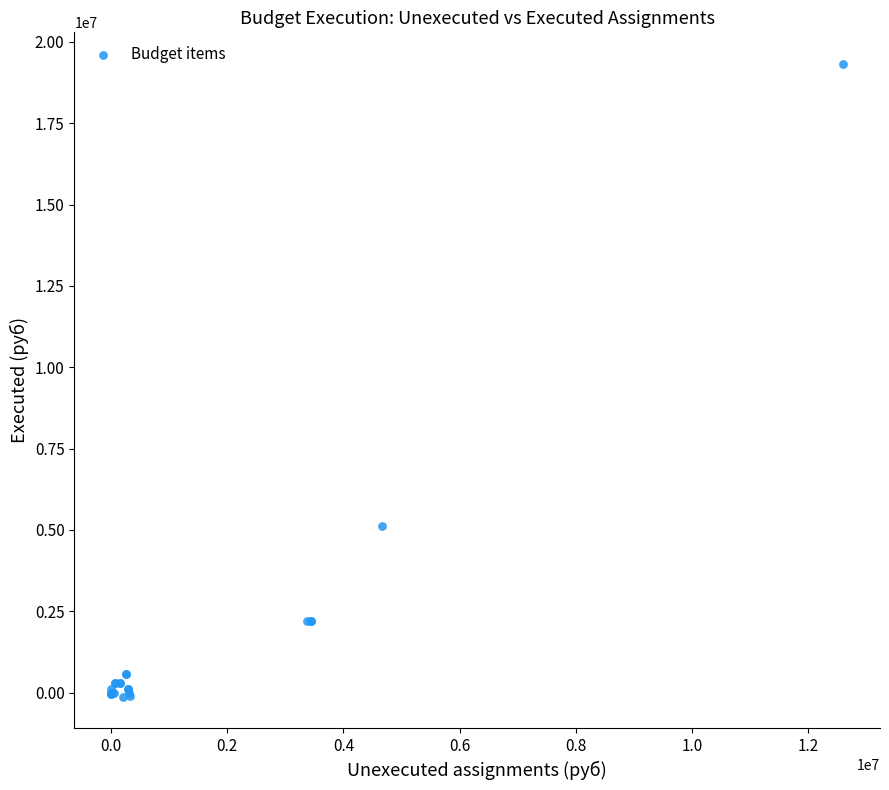

What Y value in the scatter plot is closest to 9597369?

5130733.0